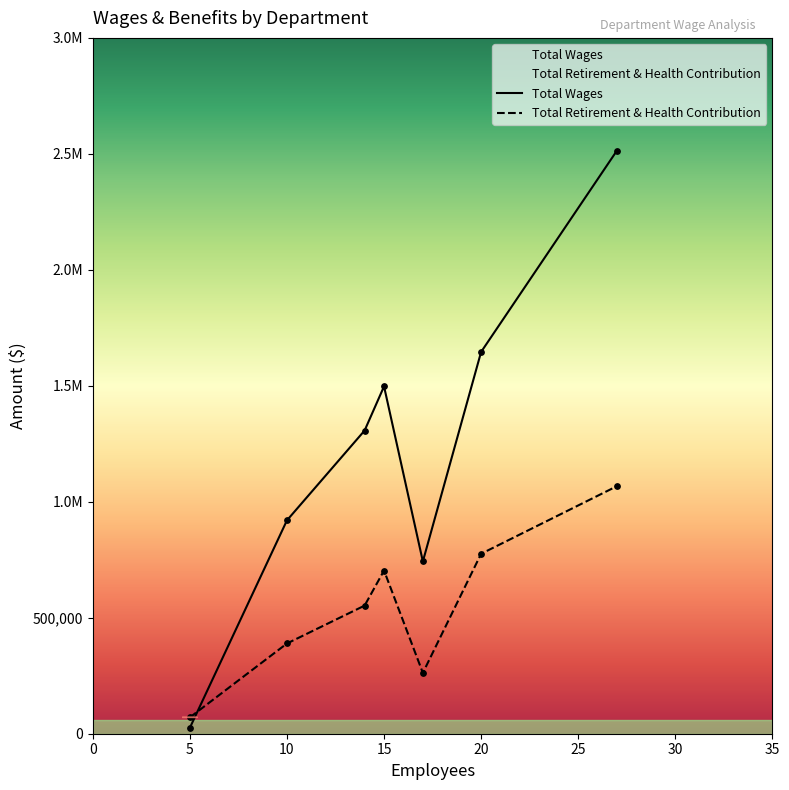

Which series reaches the maximum Y coordinate?

Total Wages